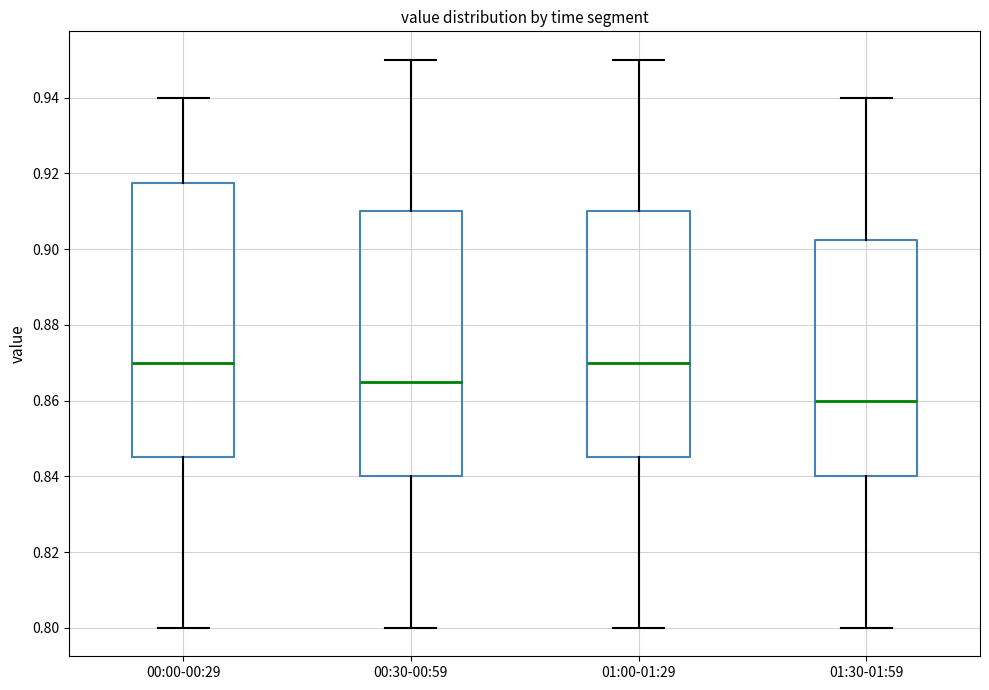

Reading left to right, read every box against the y-axis: the position of its median line, the range the box covers, and the ends of its whiskers. The values are not printed on the chart, so give them approximately, as read against the axis.

00:00-00:29: median 0.870, box 0.846 to 0.918, whiskers 0.800 to 0.940
00:30-00:59: median 0.866, box 0.840 to 0.910, whiskers 0.800 to 0.950
01:00-01:29: median 0.870, box 0.846 to 0.910, whiskers 0.800 to 0.950
01:30-01:59: median 0.860, box 0.840 to 0.902, whiskers 0.800 to 0.940